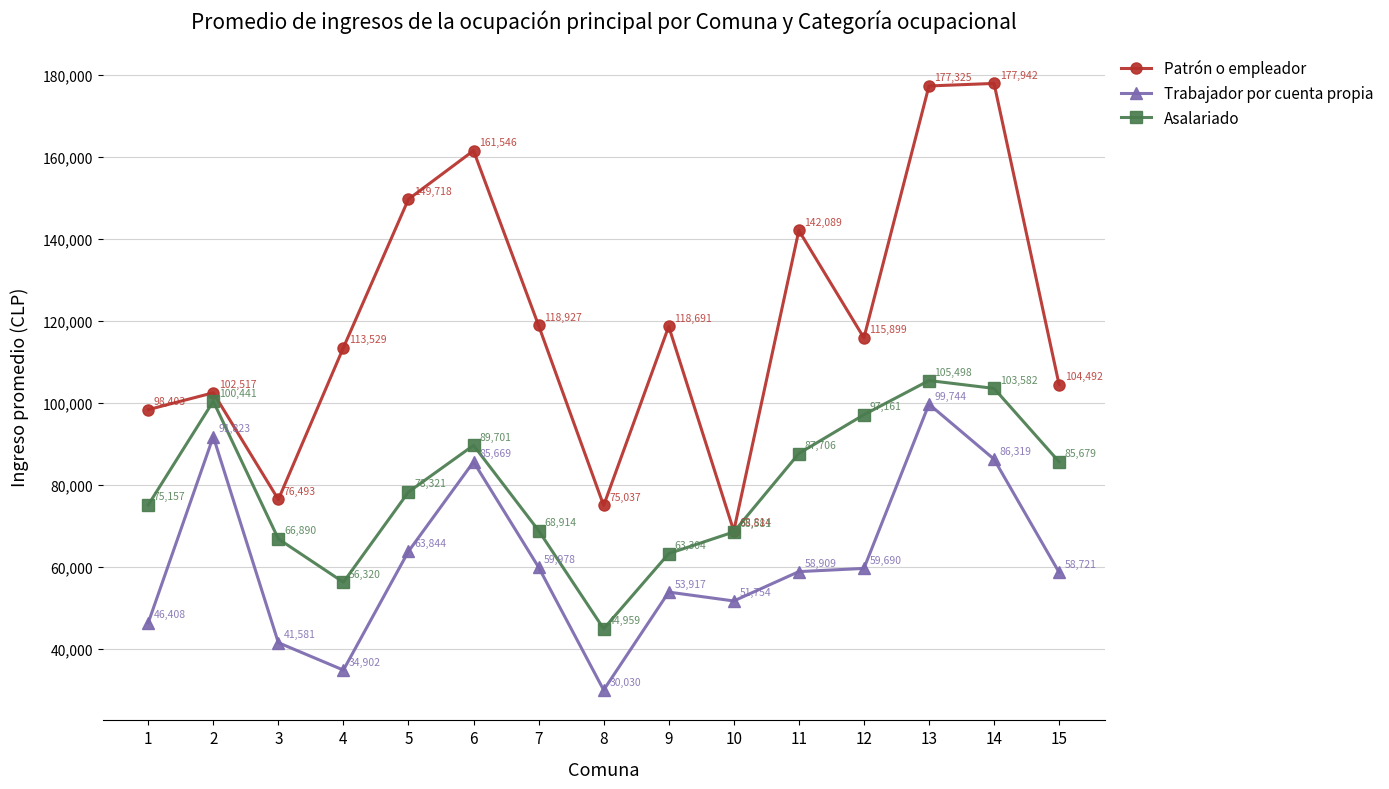

In Trabajador por cuenta propia, how many points are lower than both neighbors (excluding endpoints)?

3